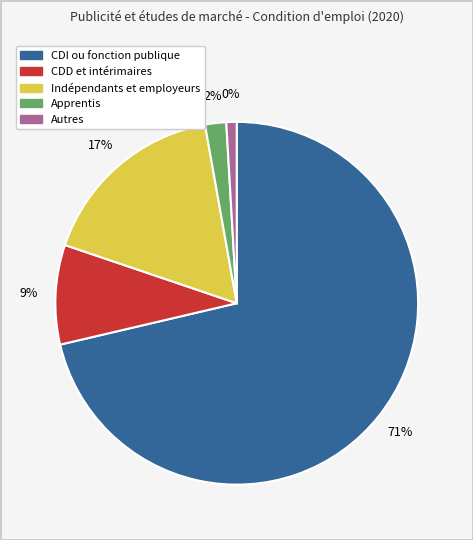

To the nearest percent, what is the difference between the largest and smallest slice percentages?

70%